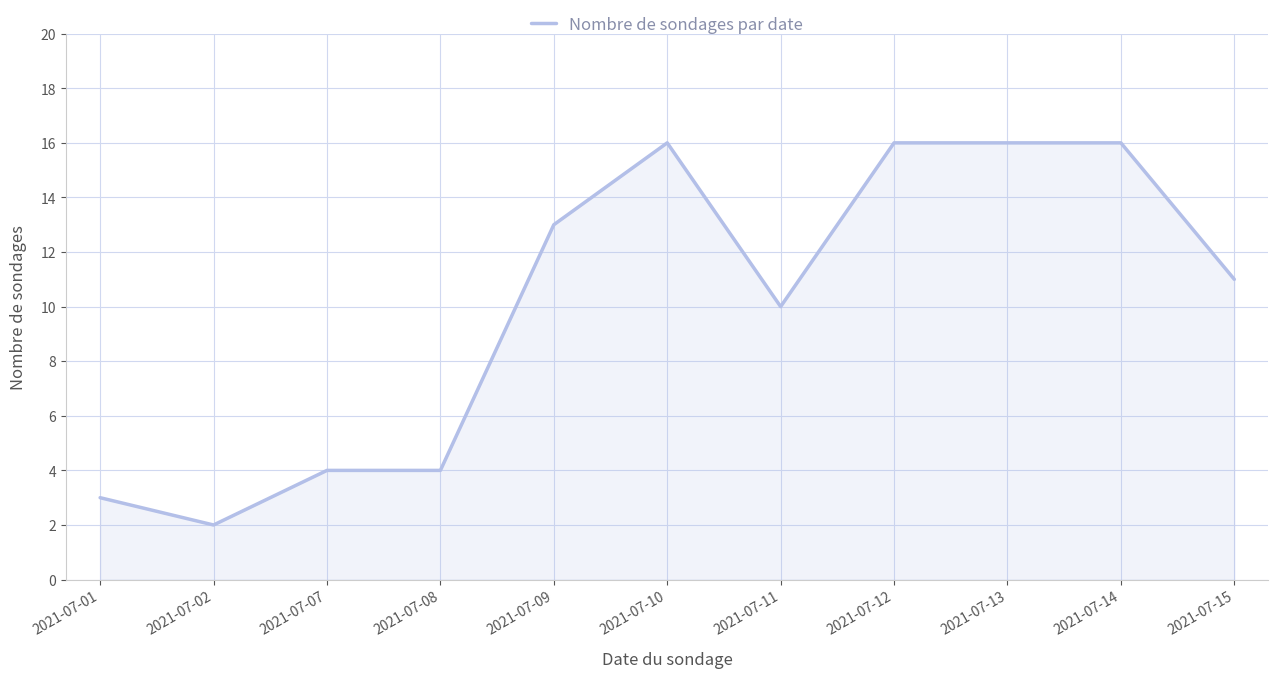

What is the difference between the maximum and minimum values?

14